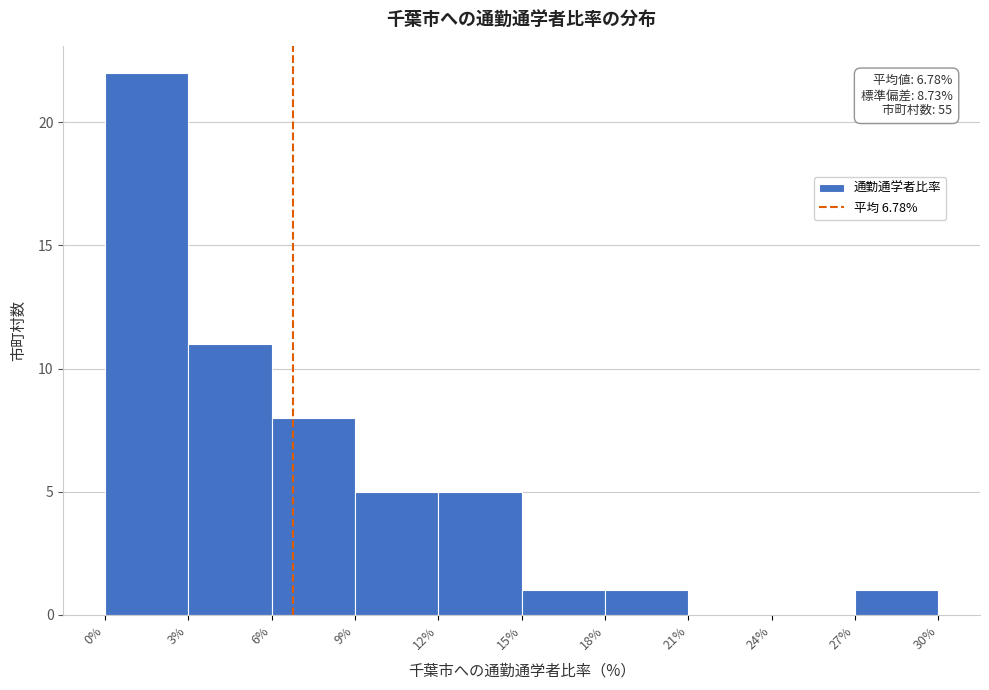

Which range on the x-axis has the tallest bar?

0% to 3%